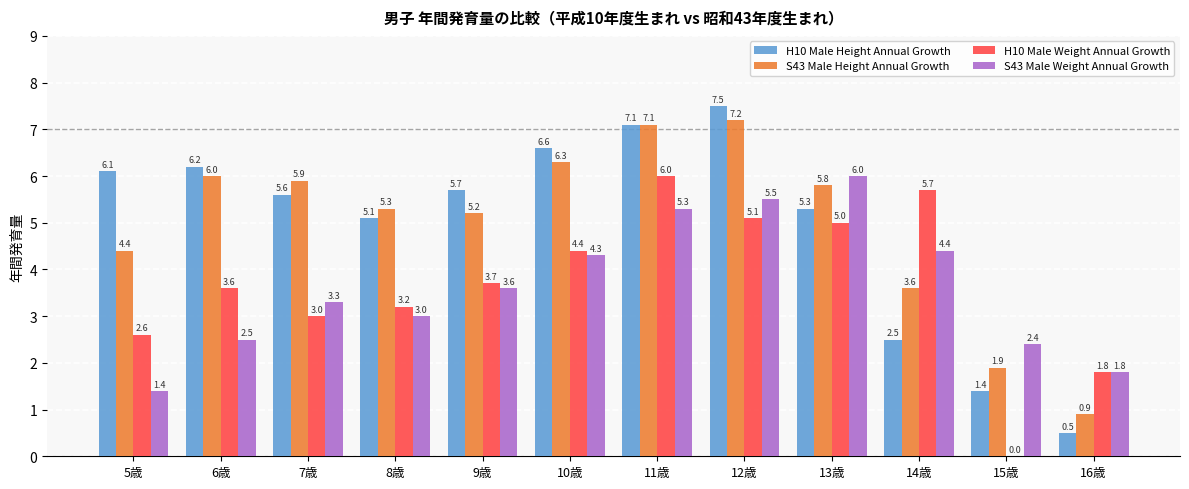

Between 13歳 and 14歳, which series saw the biggest shift?

H10 Male Height Annual Growth